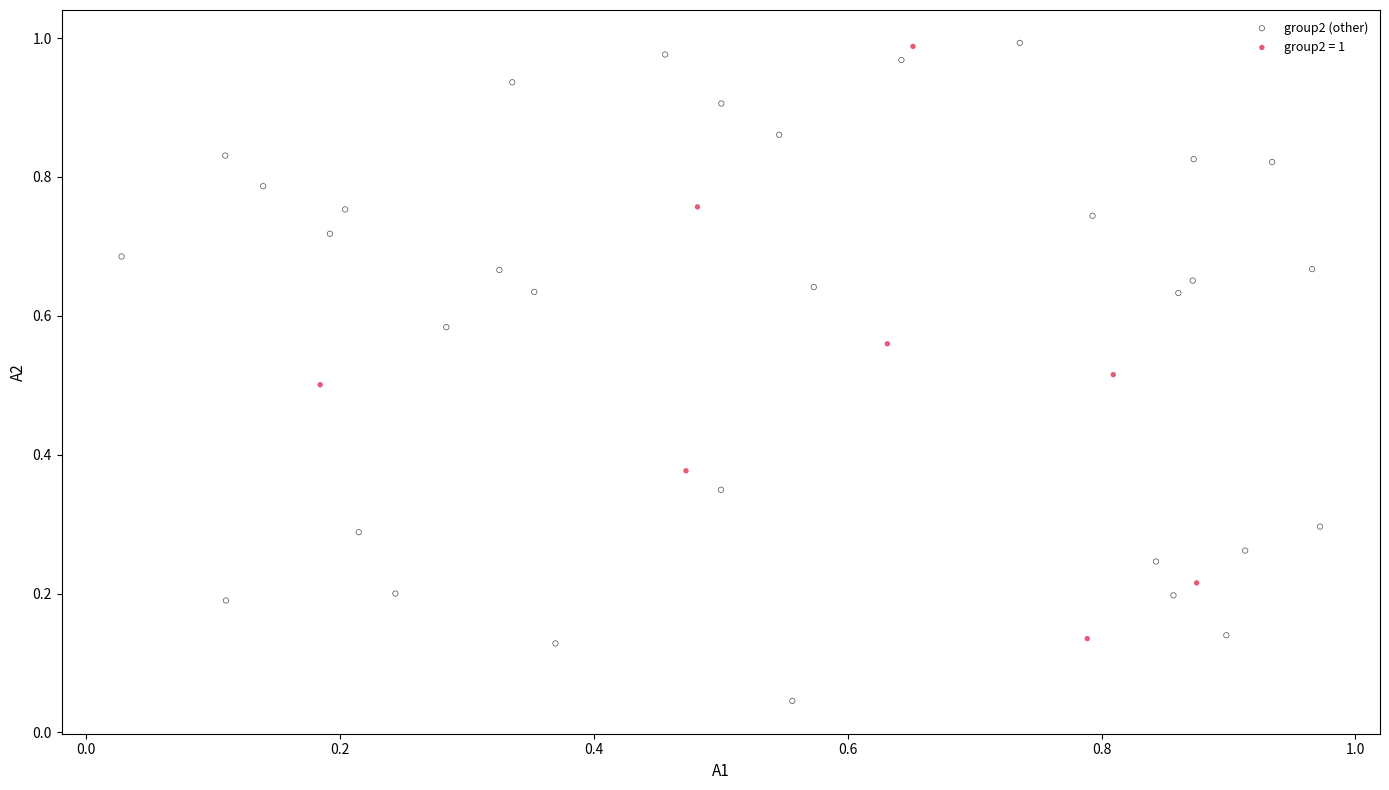

Which series has the widest spread of Y values?

group2 (other)